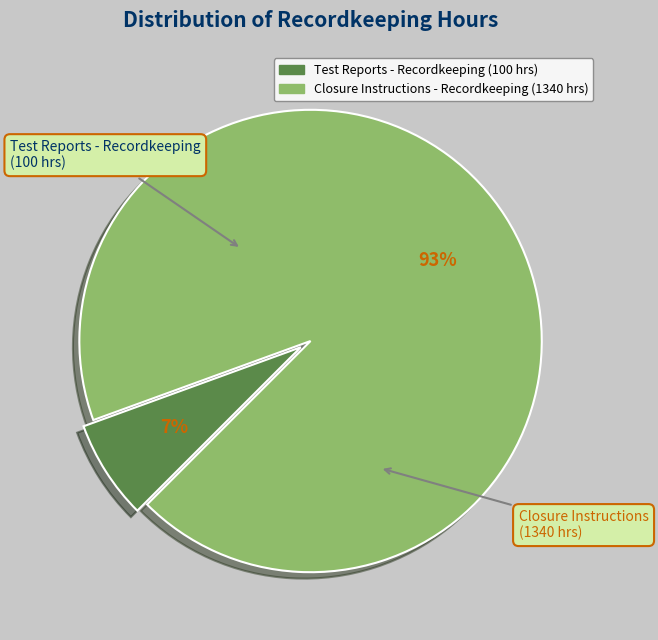

What percentage is the Test Reports - Recordkeeping slice, to the nearest percent?

7%